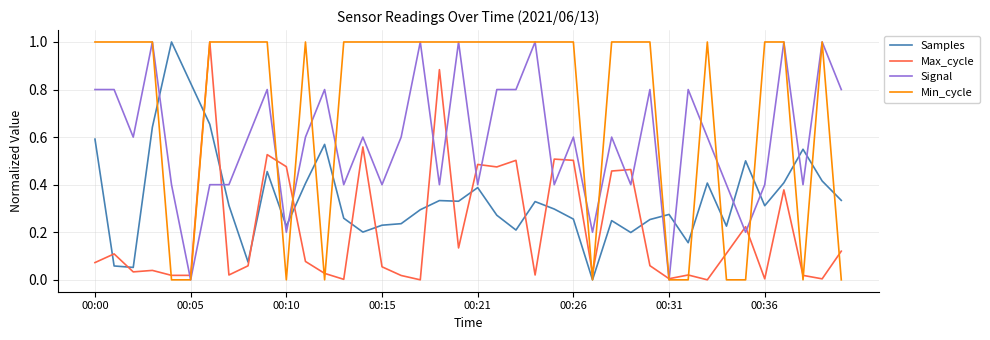

Which series has the largest total across all categories?

Min_cycle